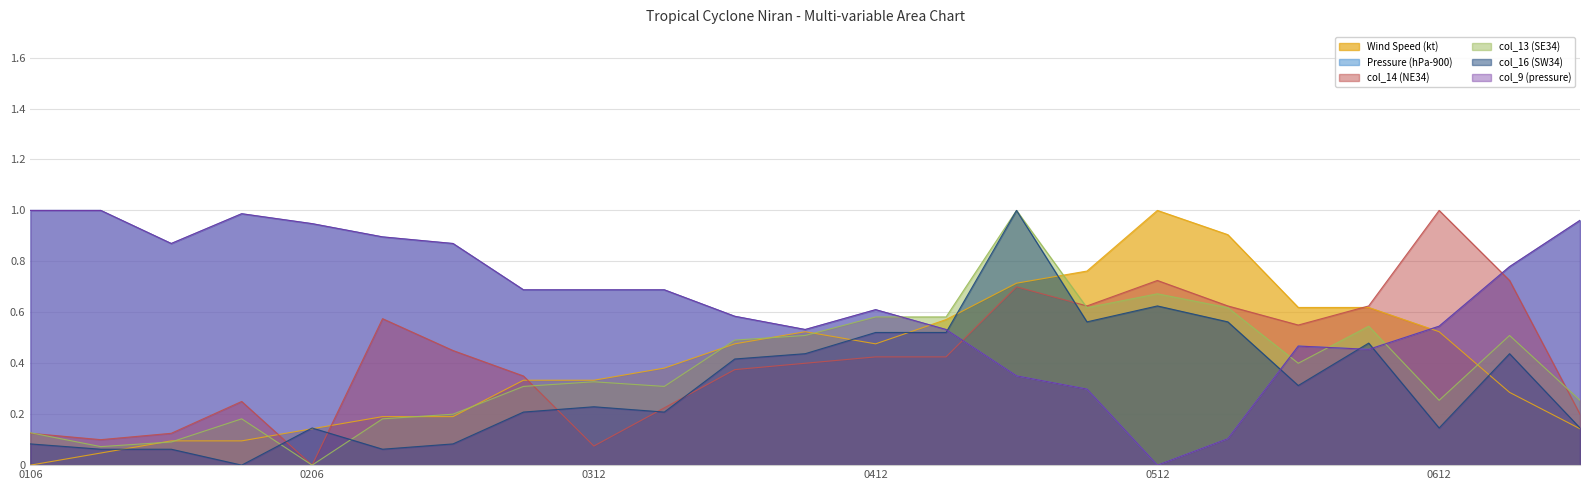

Reading left to right, list all the values displayed in this chart.

Wind Speed (kt): 0.0	0.0	0.1	0.1	0.1	0.2	0.2	0.3	0.3	0.4	0.5	0.5	0.5	0.6	0.7	0.8	1.0	0.9	0.6	0.6	0.5	0.3	0.1
Pressure (hPa-900): 1.0	1.0	0.9	1.0	0.9	0.9	0.9	0.7	0.7	0.7	0.6	0.5	0.6	0.5	0.4	0.3	0.0	0.1	0.5	0.5	0.5	0.8	1.0
col_14 (NE34): 0.1	0.1	0.1	0.2	0.0	0.6	0.4	0.3	0.1	0.2	0.4	0.4	0.4	0.4	0.7	0.6	0.7	0.6	0.5	0.6	1.0	0.7	0.2
col_13 (SE34): 0.1	0.1	0.1	0.2	0.0	0.2	0.2	0.3	0.3	0.3	0.5	0.5	0.6	0.6	1.0	0.6	0.7	0.6	0.4	0.5	0.3	0.5	0.3
col_16 (SW34): 0.1	0.1	0.1	0.0	0.1	0.1	0.1	0.2	0.2	0.2	0.4	0.4	0.5	0.5	1.0	0.6	0.6	0.6	0.3	0.5	0.1	0.4	0.1
col_9 (pressure): 1.0	1.0	0.9	1.0	0.9	0.9	0.9	0.7	0.7	0.7	0.6	0.5	0.6	0.5	0.4	0.3	0.0	0.1	0.5	0.5	0.5	0.8	1.0